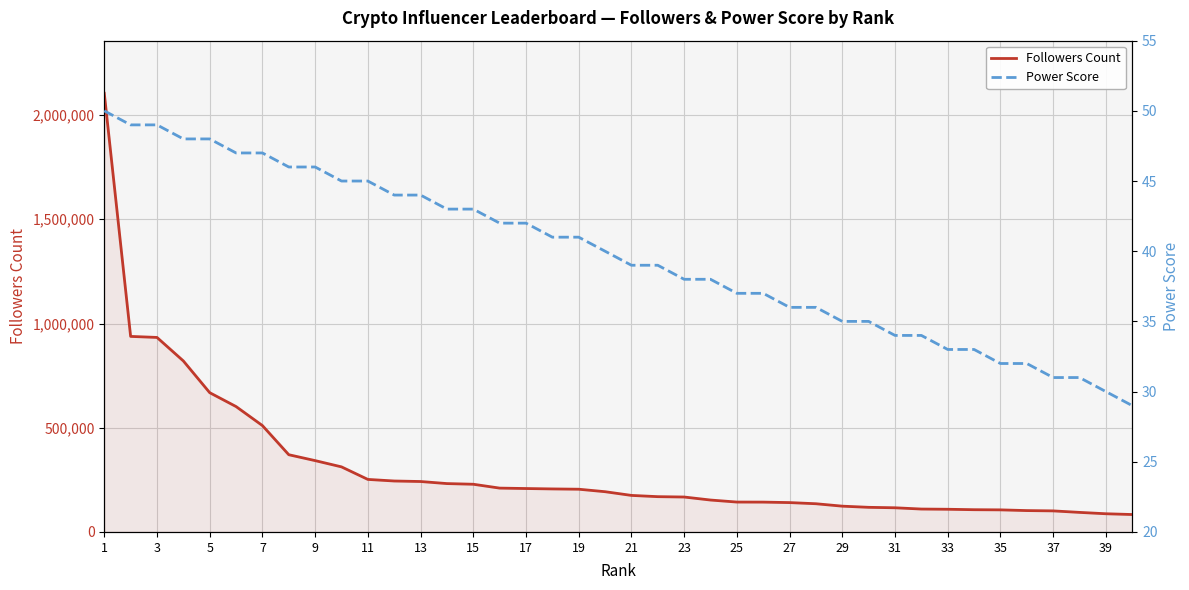

The value of Followers Count at 21 is 74788. True or false?

False